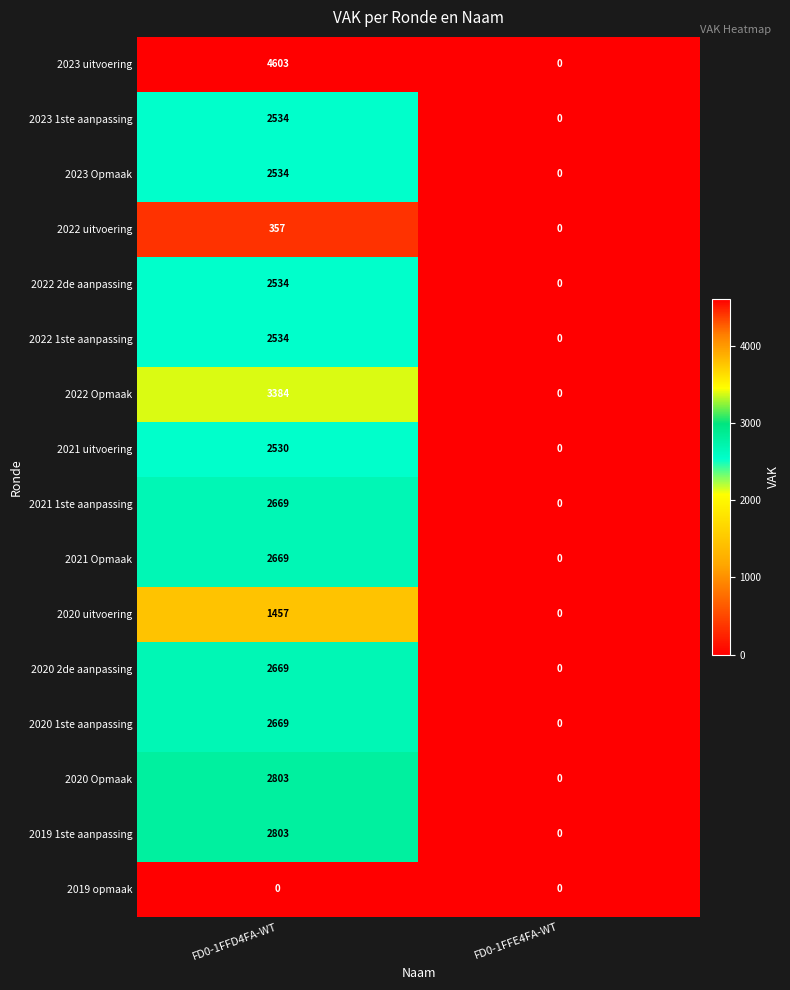

Which category has the lowest value in the 2022 uitvoering series?

FD0-1FFE4FA-WT